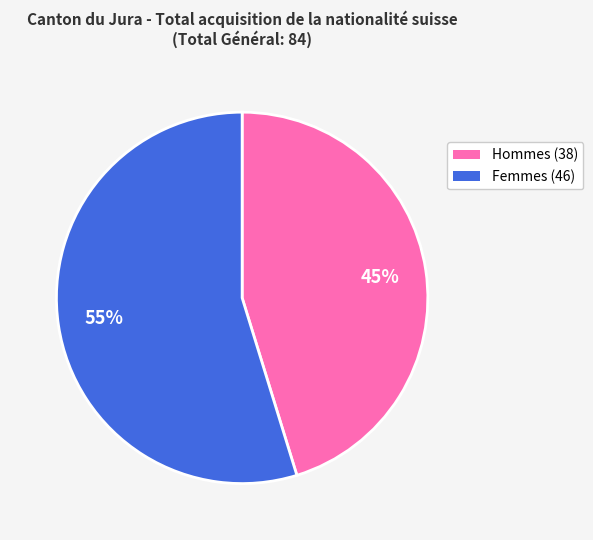

To the nearest percent, what is the difference between the largest and smallest slice percentages?

10%